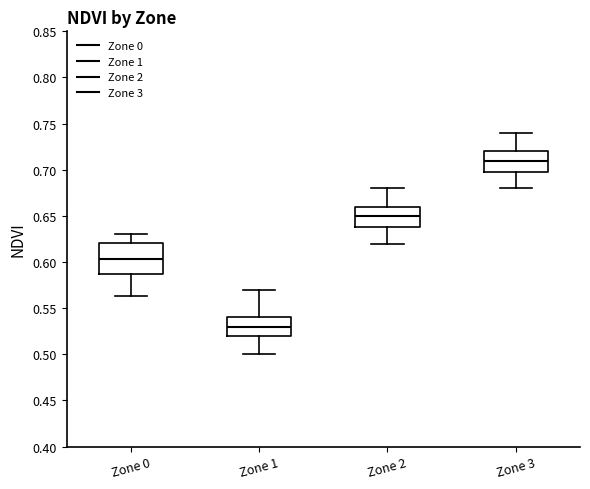

Reading left to right, transcribe this box plot: for each box, give where its median line is, the range the box spans, and where its two whiskers end, as read against the y-axis. The values are not printed on the chart, so give them approximately, as read against the axis.

Zone 0: median 0.605, box 0.585 to 0.620, whiskers 0.565 to 0.630
Zone 1: median 0.530, box 0.520 to 0.540, whiskers 0.500 to 0.570
Zone 2: median 0.650, box 0.640 to 0.660, whiskers 0.620 to 0.680
Zone 3: median 0.710, box 0.700 to 0.720, whiskers 0.680 to 0.740